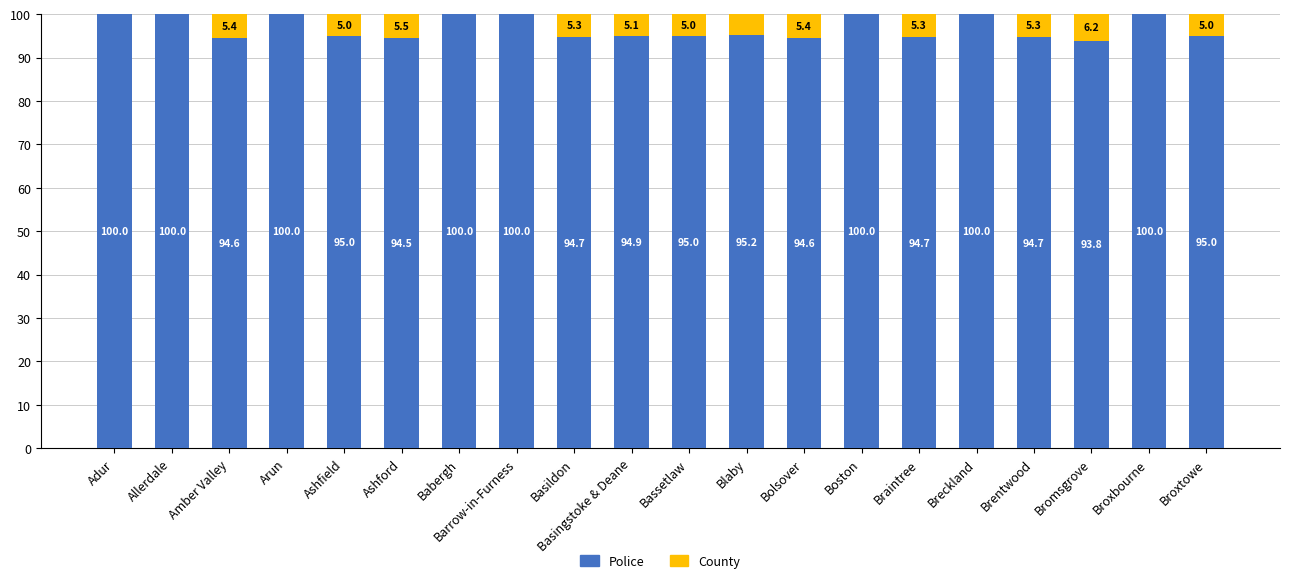

The Police series shows 100.0 at Adur. True or false?

True